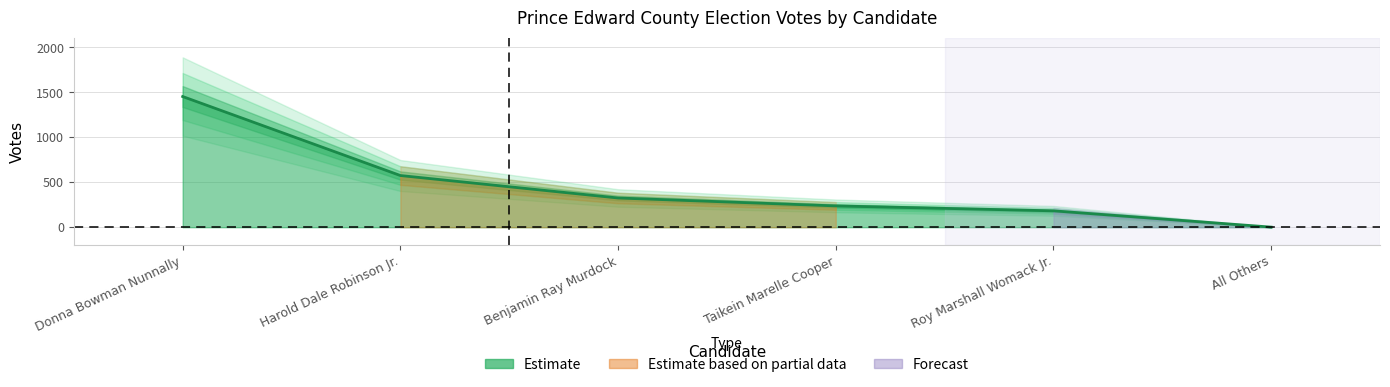

What position from the left is Benjamin Ray Murdock?

3